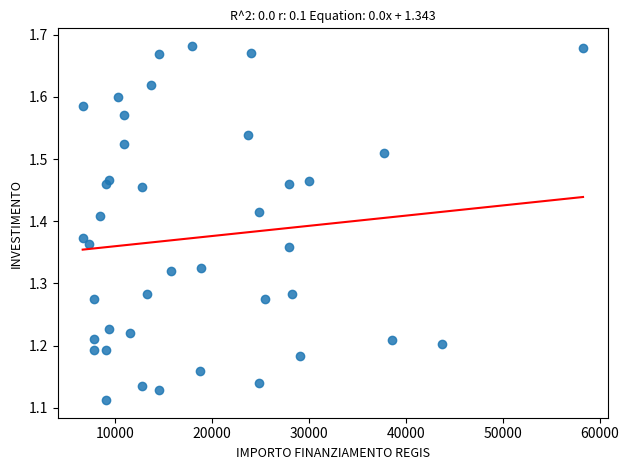

What is the range of Y values (max minus min)?

0.6